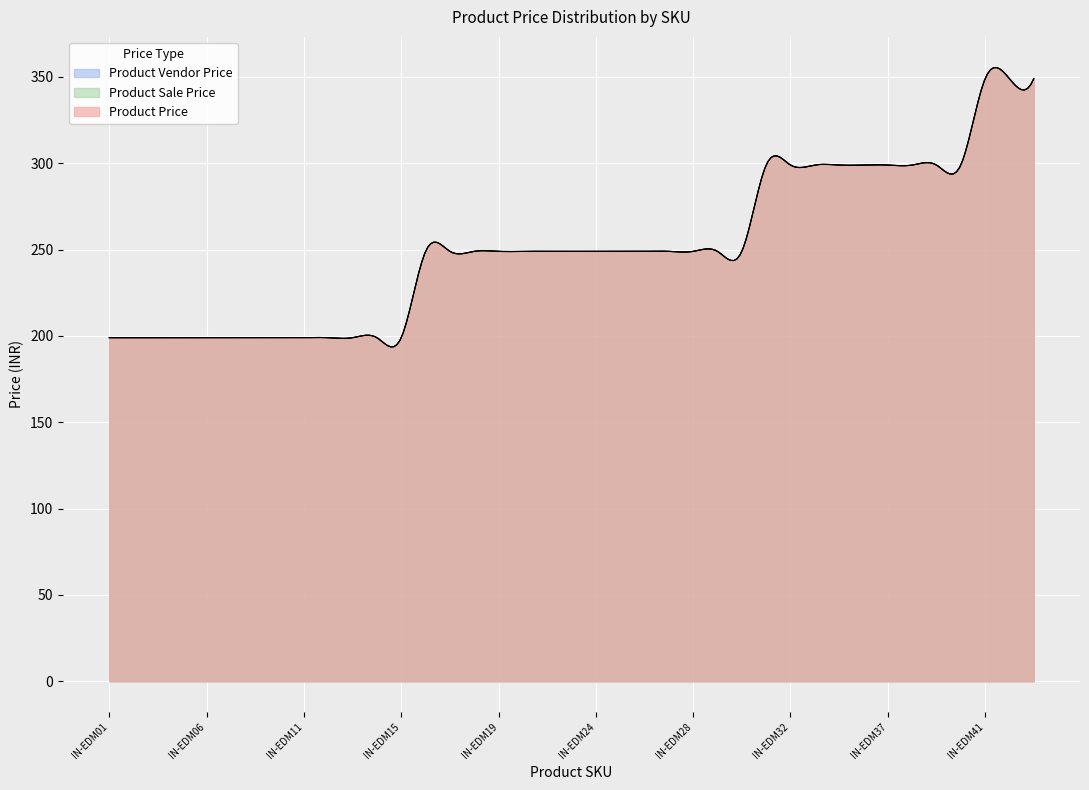

Reading left to right, list all the values displayed in this chart.

Product Price: IN-EDM01=199	IN-EDM03=199	IN-EDM04=199	IN-EDM05=199	IN-EDM06=199	IN-EDM08=199	IN-EDM09=199	IN-EDM10=199	IN-EDM11=199	IN-EDM12=199	IN-EDM13=199	IN-EDM14=199	IN-EDM15=199	IN-EDM16=249	IN-EDM17=249	IN-EDM18=249	IN-EDM19=249	IN-EDM20=249	IN-EDM21=249	IN-EDM22=249	IN-EDM24=249	IN-EDM25=249	IN-EDM26=249	IN-EDM27=249	IN-EDM28=249	IN-EDM29=249	IN-EDM30=249	IN-EDM31=299	IN-EDM32=299	IN-EDM34=299	IN-EDM35=299	IN-EDM36=299	IN-EDM37=299	IN-EDM38=299	IN-EDM39=299	IN-EDM40=299	IN-EDM41=349	IN-EDM43=349	IN-EDM45=349
Product Sale Price: IN-EDM01=199	IN-EDM03=199	IN-EDM04=199	IN-EDM05=199	IN-EDM06=199	IN-EDM08=199	IN-EDM09=199	IN-EDM10=199	IN-EDM11=199	IN-EDM12=199	IN-EDM13=199	IN-EDM14=199	IN-EDM15=199	IN-EDM16=249	IN-EDM17=249	IN-EDM18=249	IN-EDM19=249	IN-EDM20=249	IN-EDM21=249	IN-EDM22=249	IN-EDM24=249	IN-EDM25=249	IN-EDM26=249	IN-EDM27=249	IN-EDM28=249	IN-EDM29=249	IN-EDM30=249	IN-EDM31=299	IN-EDM32=299	IN-EDM34=299	IN-EDM35=299	IN-EDM36=299	IN-EDM37=299	IN-EDM38=299	IN-EDM39=299	IN-EDM40=299	IN-EDM41=349	IN-EDM43=349	IN-EDM45=349
Product Vendor Price: IN-EDM01=199	IN-EDM03=199	IN-EDM04=199	IN-EDM05=199	IN-EDM06=199	IN-EDM08=199	IN-EDM09=199	IN-EDM10=199	IN-EDM11=199	IN-EDM12=199	IN-EDM13=199	IN-EDM14=199	IN-EDM15=199	IN-EDM16=249	IN-EDM17=249	IN-EDM18=249	IN-EDM19=249	IN-EDM20=249	IN-EDM21=249	IN-EDM22=249	IN-EDM24=249	IN-EDM25=249	IN-EDM26=249	IN-EDM27=249	IN-EDM28=249	IN-EDM29=249	IN-EDM30=249	IN-EDM31=299	IN-EDM32=299	IN-EDM34=299	IN-EDM35=299	IN-EDM36=299	IN-EDM37=299	IN-EDM38=299	IN-EDM39=299	IN-EDM40=299	IN-EDM41=349	IN-EDM43=349	IN-EDM45=349